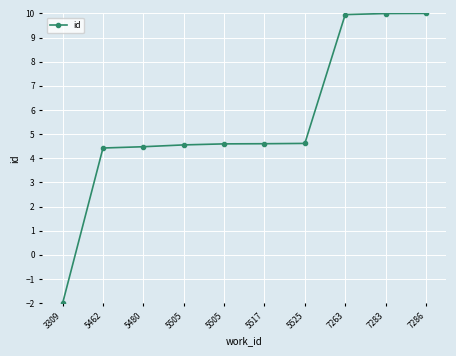

True or false: the data shows 4.6 at 5525.

True